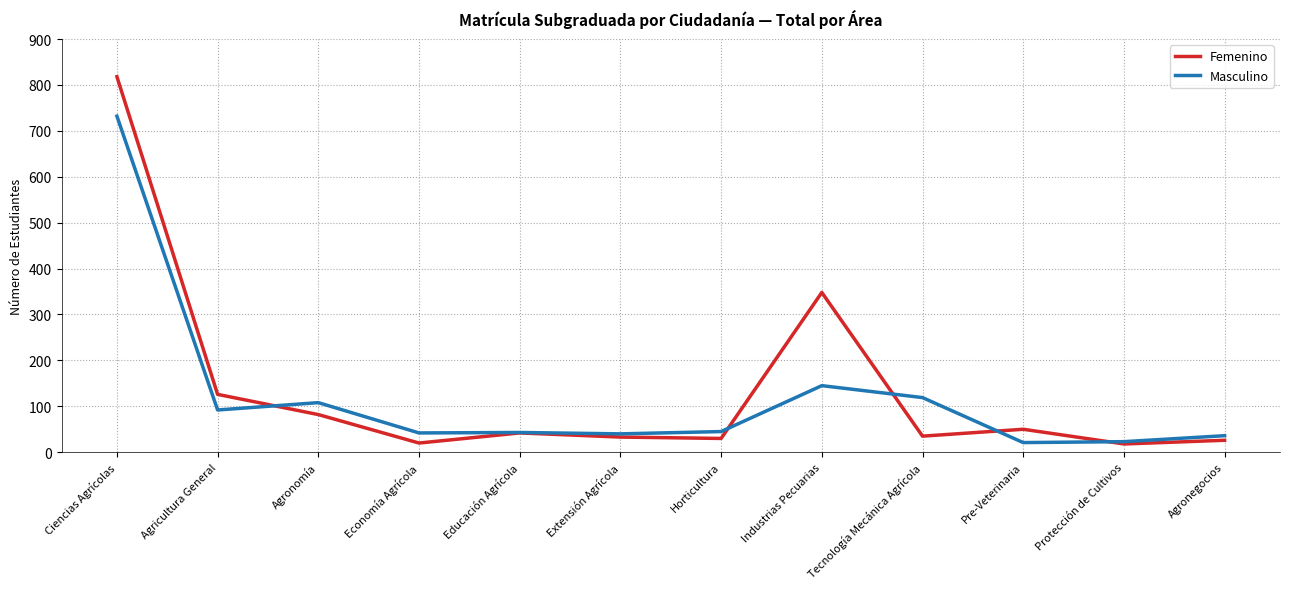

Rank the series at Tecnología Mecánica Agrícola from lowest to highest value.

Femenino, Masculino